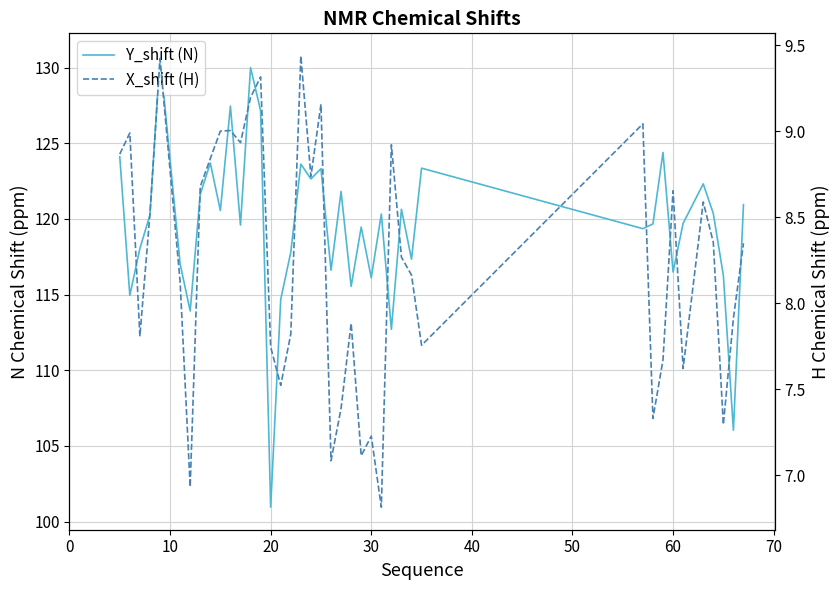

Is the value of X_shift (H) at 10 greater than the value of Y_shift (N) at 14?

No